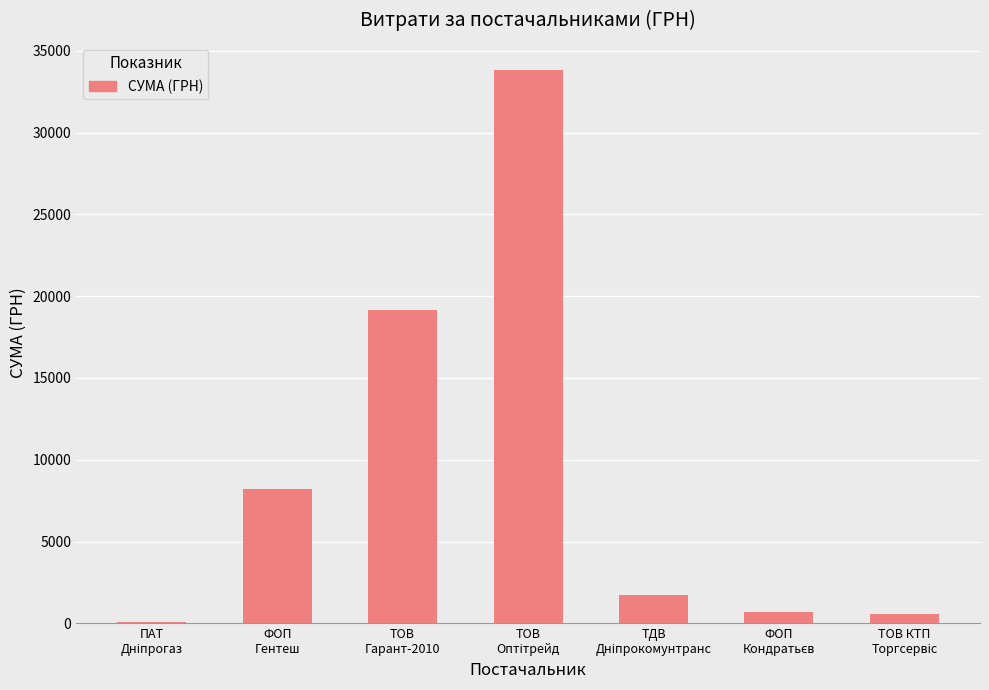

What is the sum of all values?

64300.1